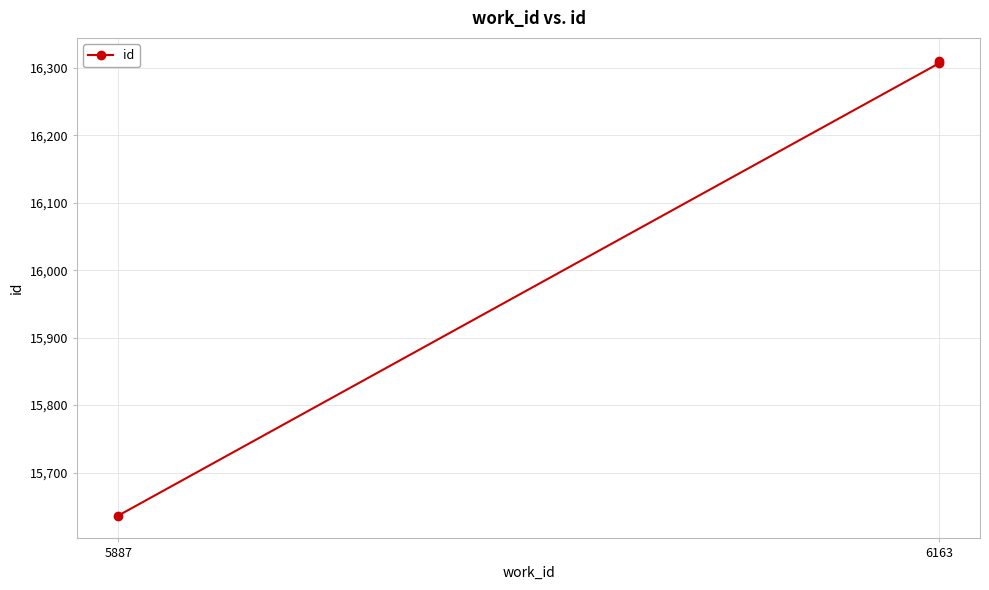

Count the number of data series in this chart.

1